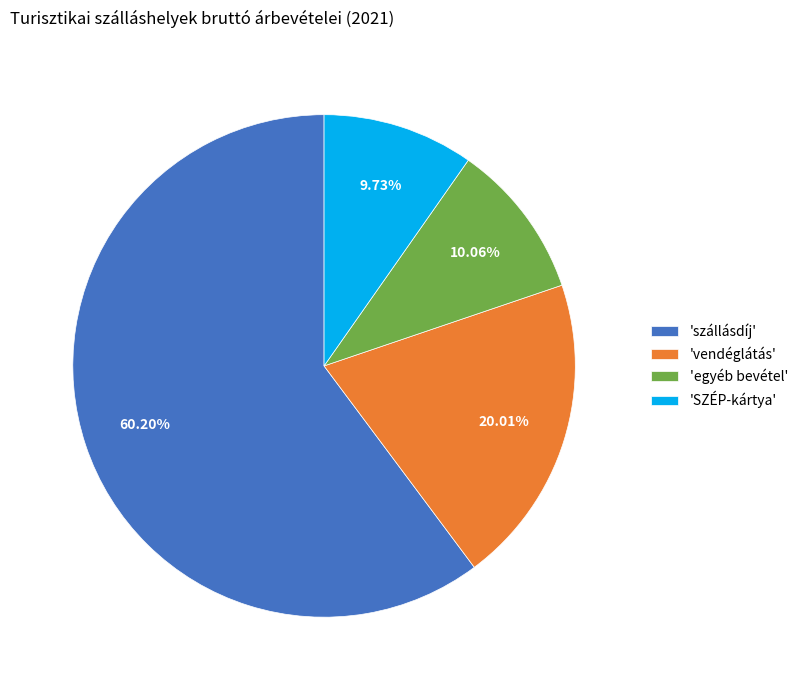

Which category has the biggest portion of the pie?

'szállásdíj'